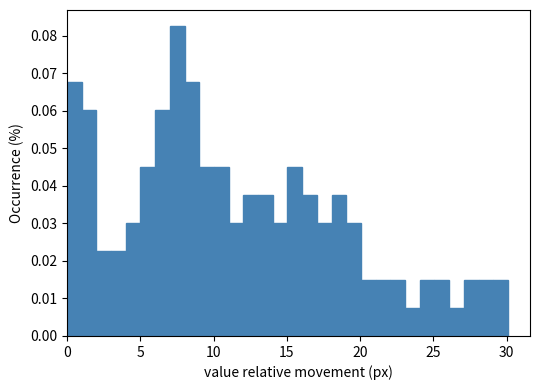

Around what value on the x-axis is the tallest bar? Give the approximate position of its centre, as read against the axis.

7.5